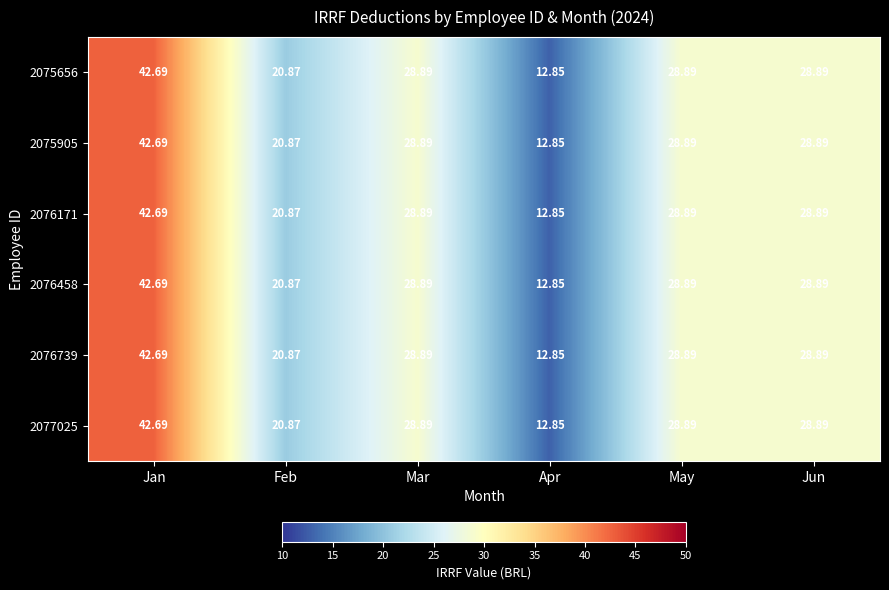

Where does the 2076739 series first go above 28?

Jan